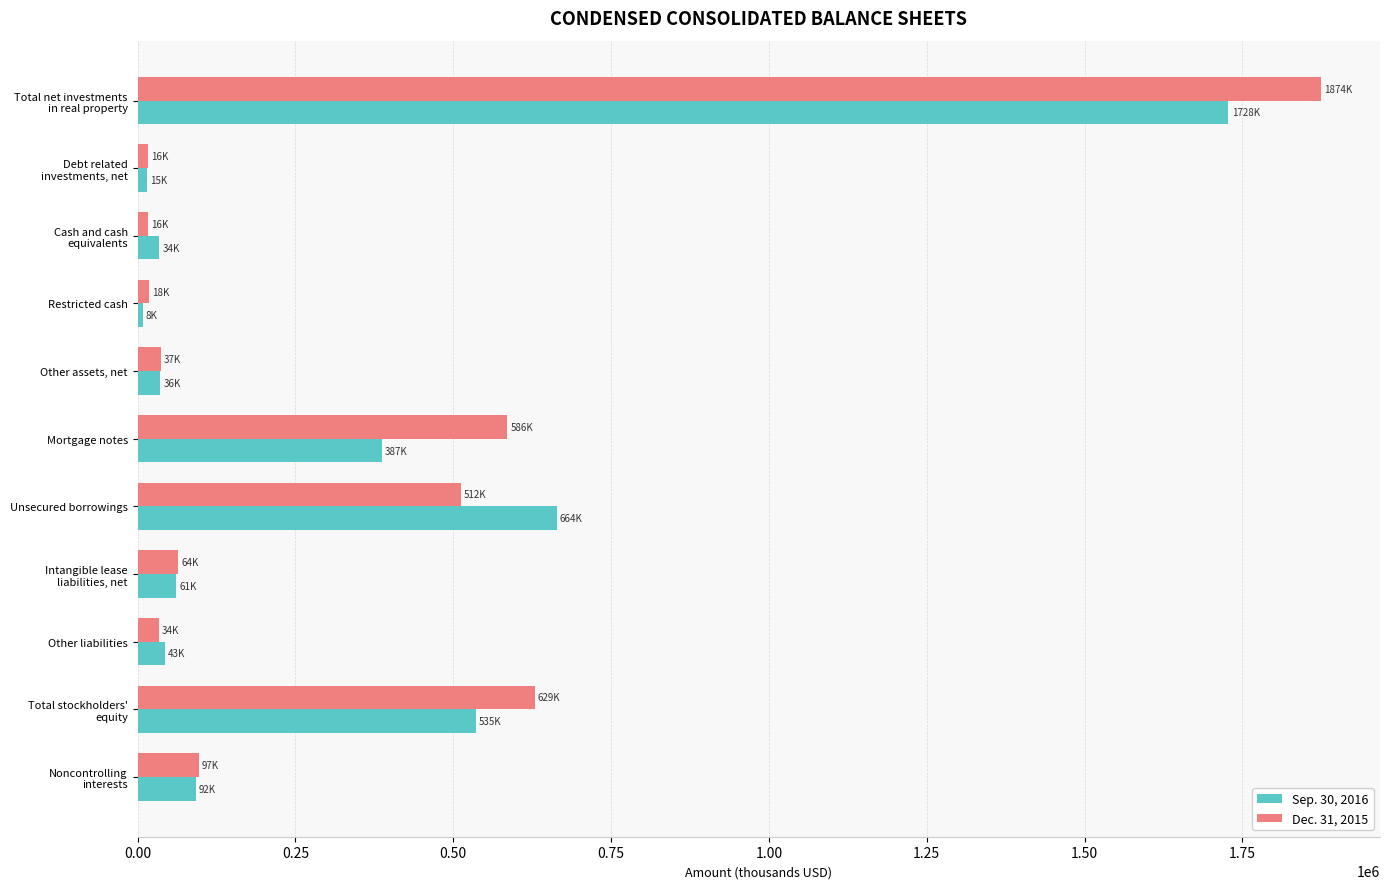

What is the total value across all series at Unsecured borrowings?

1175754